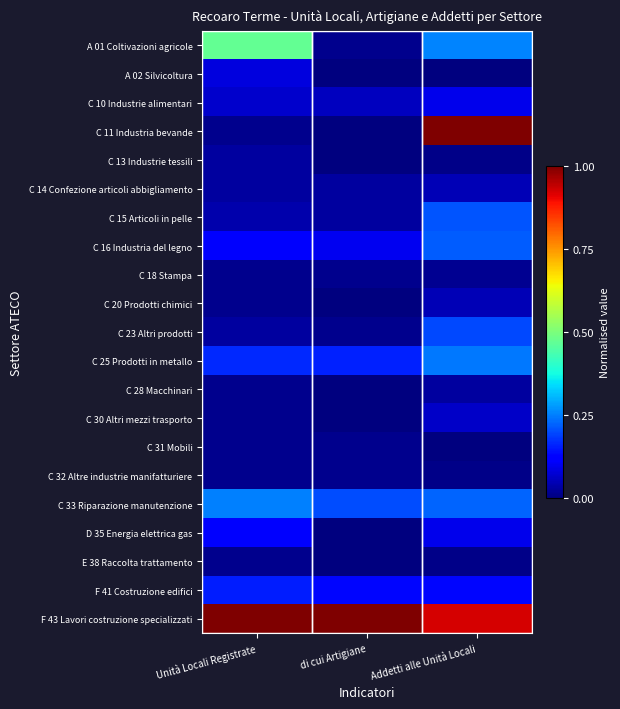

Rank the series at Unità Locali Registrate from lowest to highest value.

C 11 Industria bevande, C 18 Stampa, C 20 Prodotti chimici, C 28 Macchinari, C 30 Altri mezzi trasporto, C 31 Mobili, C 32 Altre industrie manifatturiere, E 38 Raccolta trattamento, C 13 Industrie tessili, C 14 Confezione articoli abbigliamento, C 23 Altri prodotti, C 15 Articoli in pelle, C 10 Industrie alimentari, A 02 Silvicoltura, C 16 Industria del legno, D 35 Energia elettrica gas, F 41 Costruzione edifici, C 25 Prodotti in metallo, C 33 Riparazione manutenzione, A 01 Coltivazioni agricole, F 43 Lavori costruzione specializzati